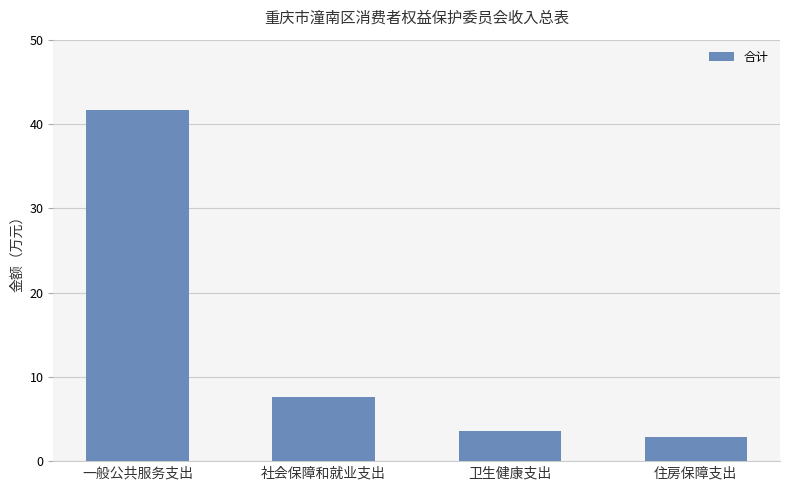

How many categories are shown in the chart?

4